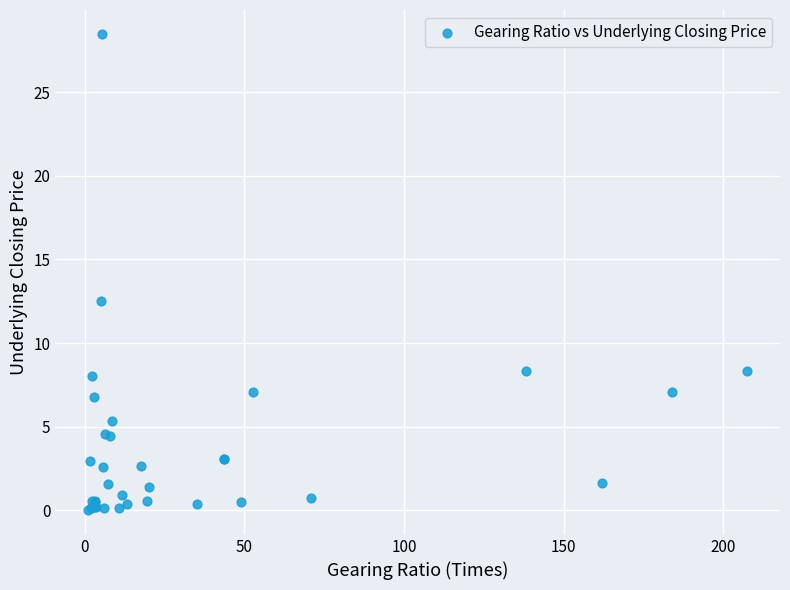

What Y value in the scatter plot is closest to 14?

12.5